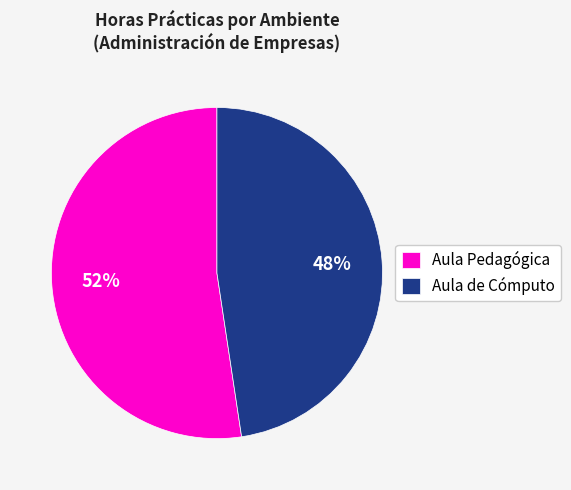

Which has a higher value, Aula de Cómputo or Aula Pedagógica?

Aula Pedagógica